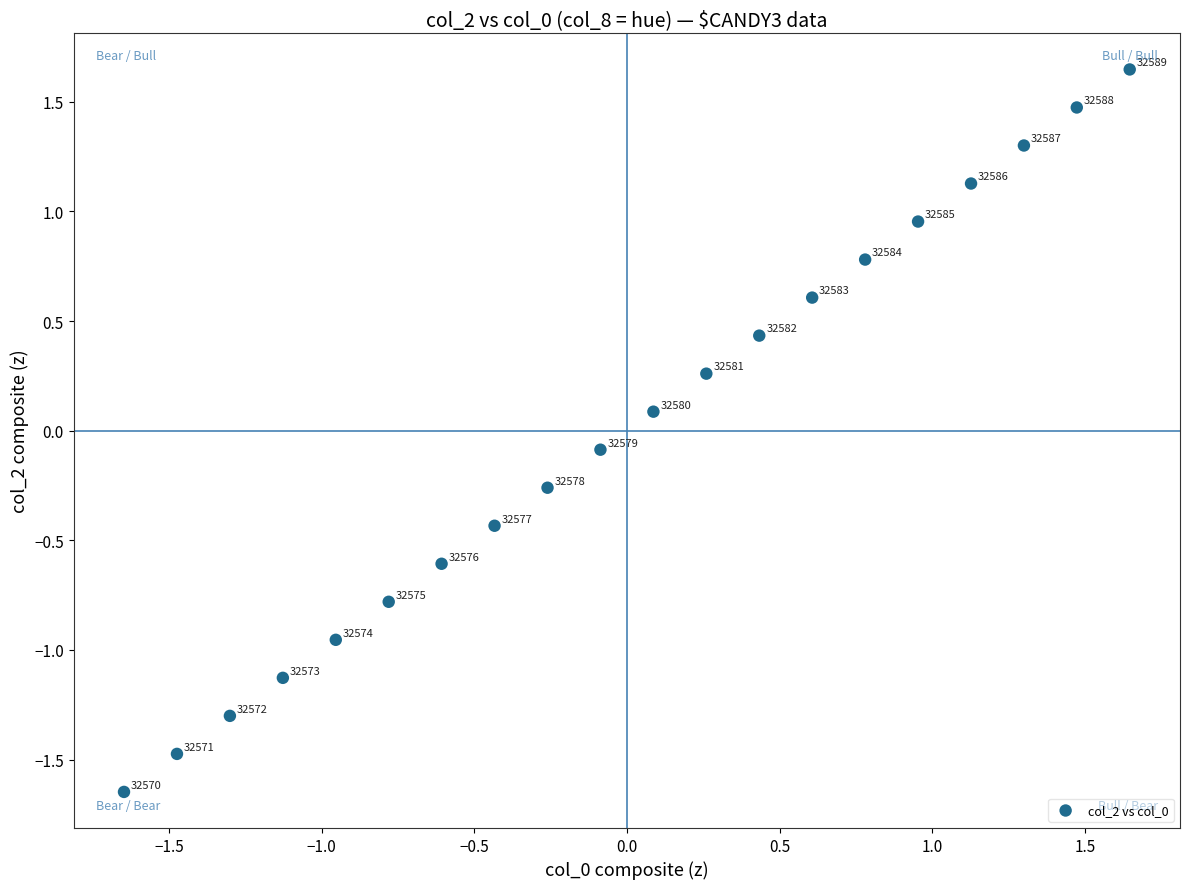

What is the range of X values (max minus min)?

3.3